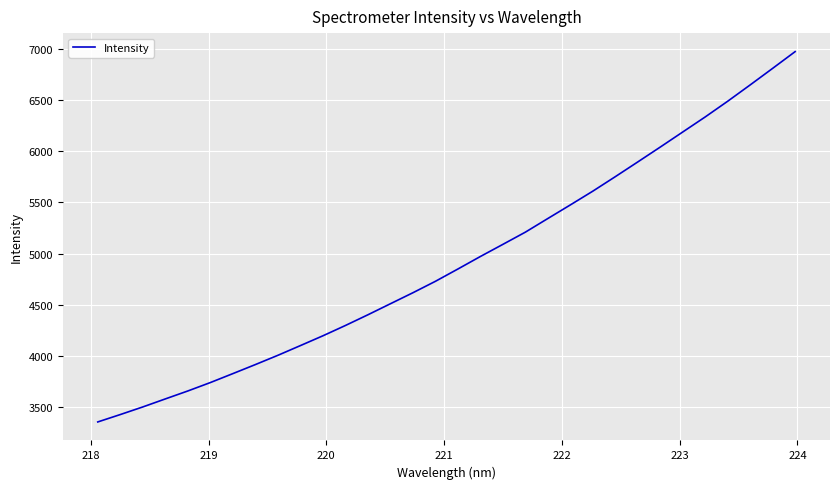

What is the difference between the maximum and minimum values?

3618.8